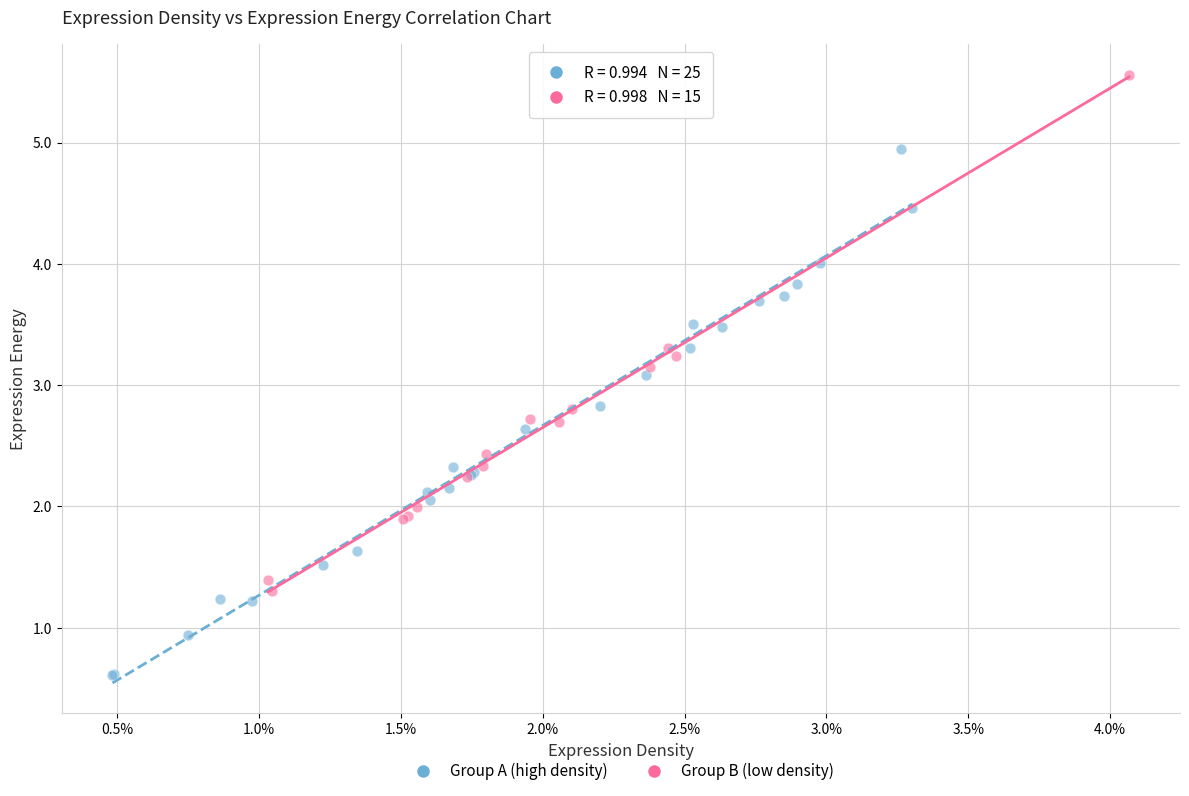

Which series has the largest Y range (max minus min)?

Group A (high density)